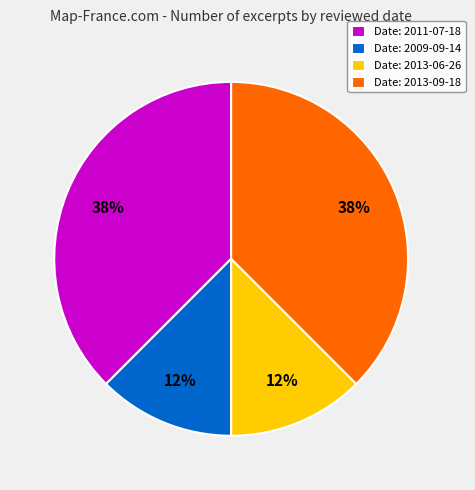

Does Date: 2011-07-18 represent more than half of the total?

No